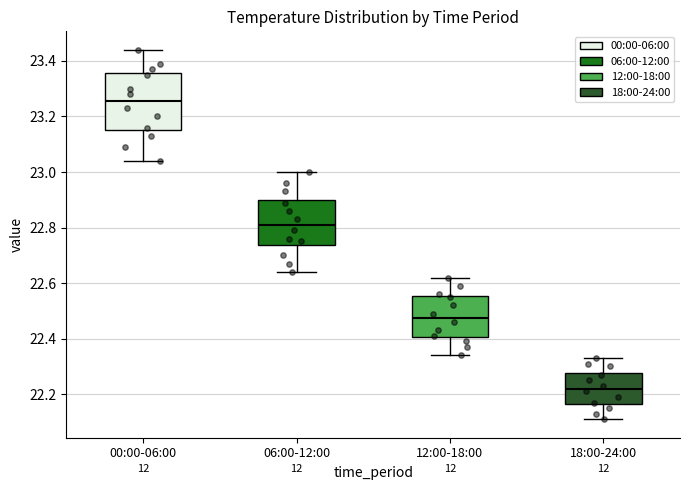

Comparing the boxes themselves (not the whiskers), which one is the tallest?

00:00-06:00